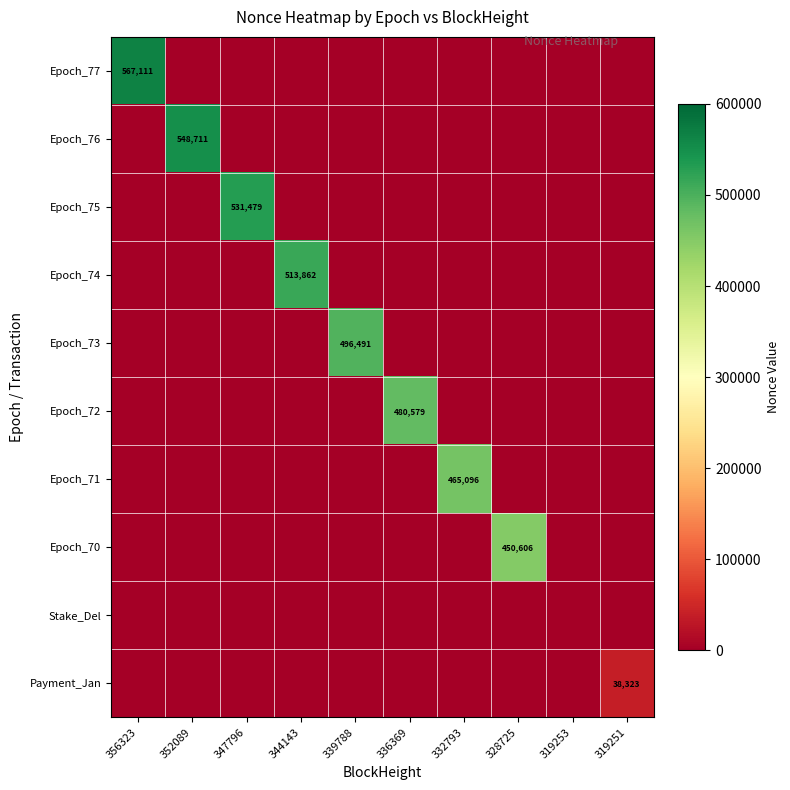

Rank the categories by Epoch_71 value from highest to lowest.

332793, 356323, 352089, 347796, 344143, 339788, 336369, 328725, 319253, 319251